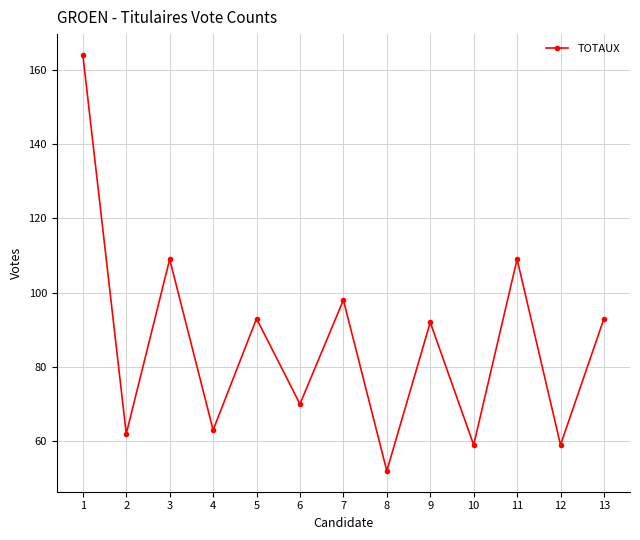

How many distinct data groups are displayed?

1